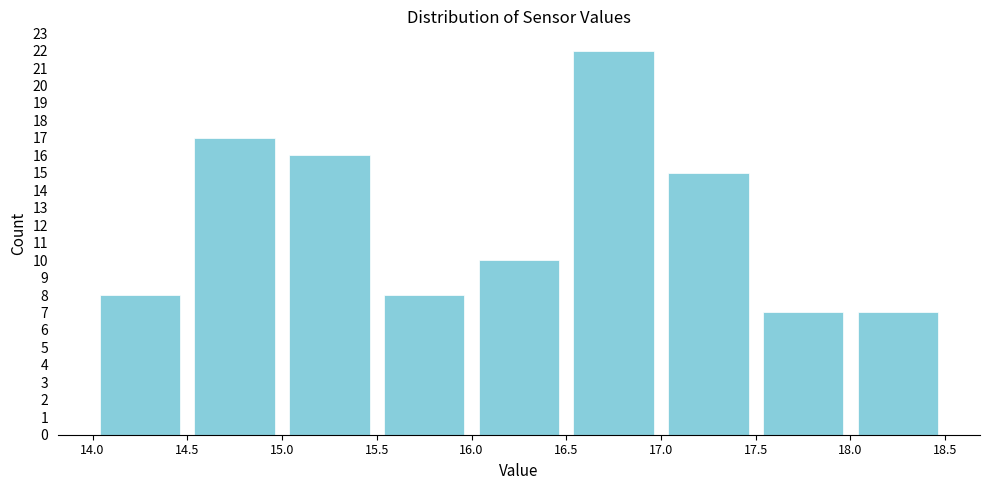

Reading left to right, transcribe this chart: for each bar, give the range it covers on the x-axis and its height. The values are not printed on the chart, so give them approximately, as read against the axis.

14.0 to 14.5: 8
14.5 to 15.0: 17
15.0 to 15.5: 16
15.5 to 16.0: 8
16.0 to 16.5: 10
16.5 to 17.0: 22
17.0 to 17.5: 15
17.5 to 18.0: 7
18.0 to 18.5: 7